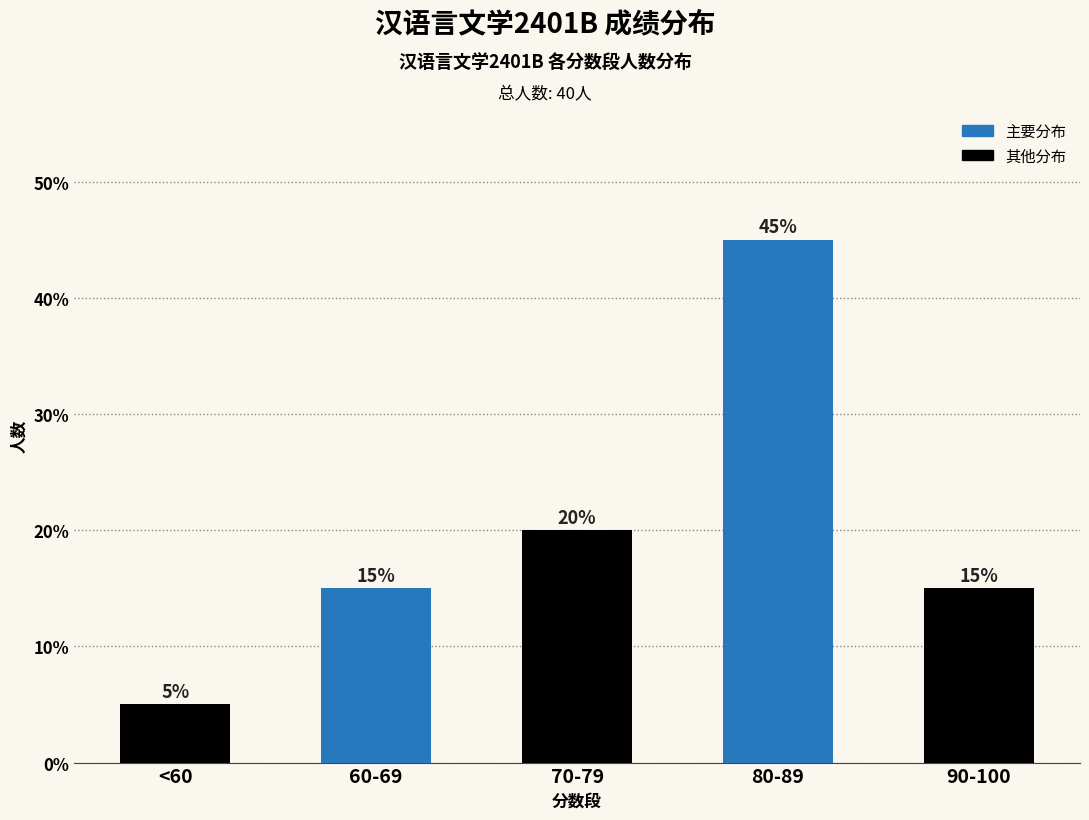

The chart shows a value of 23 at 90-100. True or false?

False